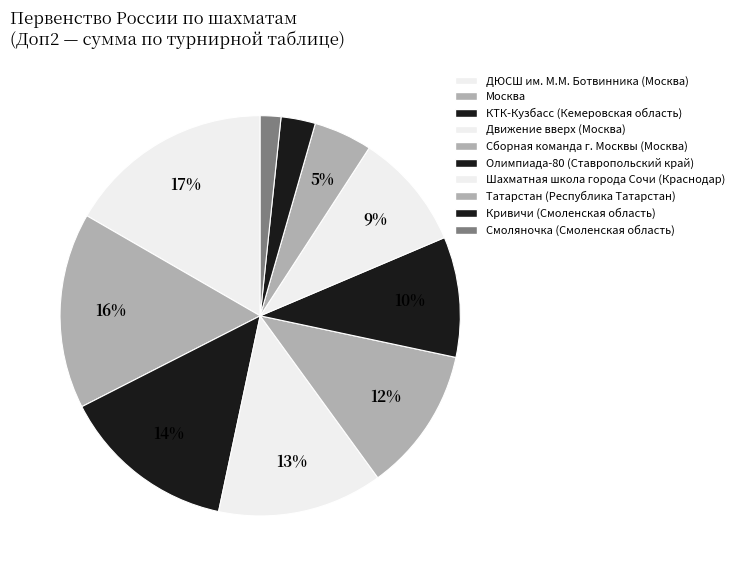

The Татарстан (Республика Татарстан) slice represents 5% of the pie. True or false?

True